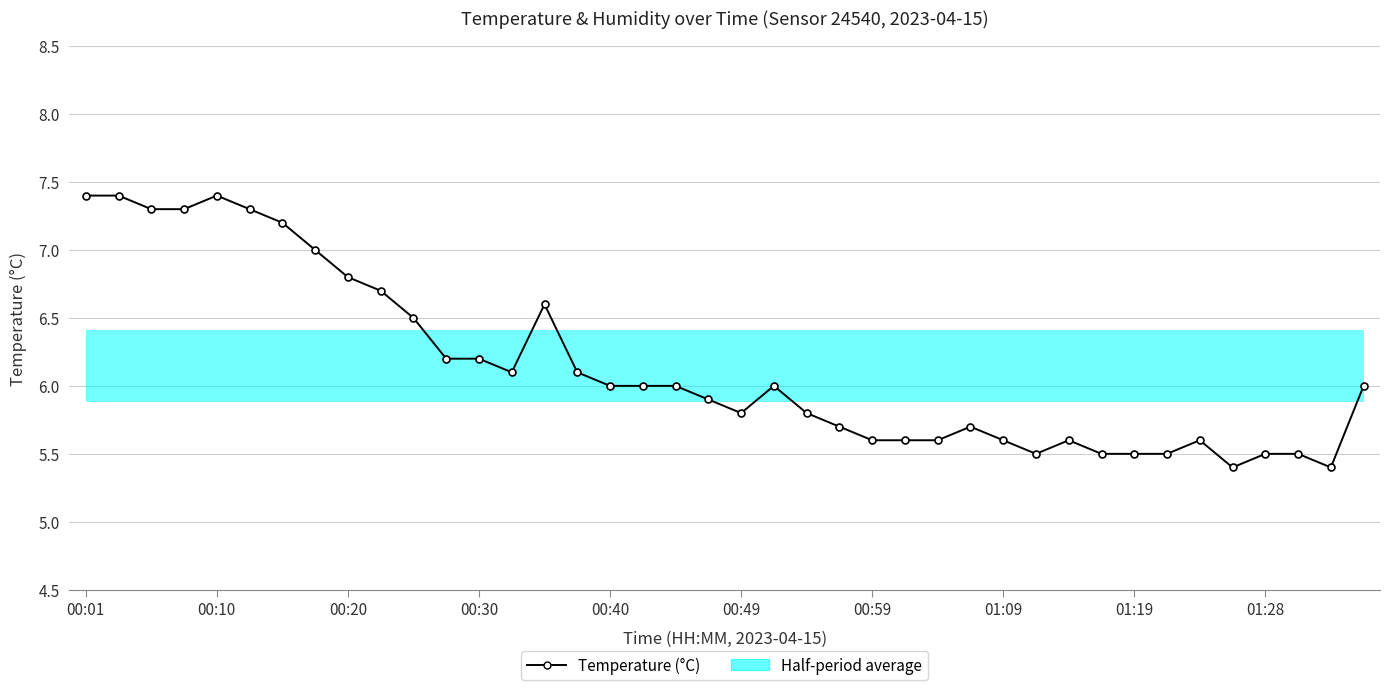

Which category has the highest value across all series?

00:01